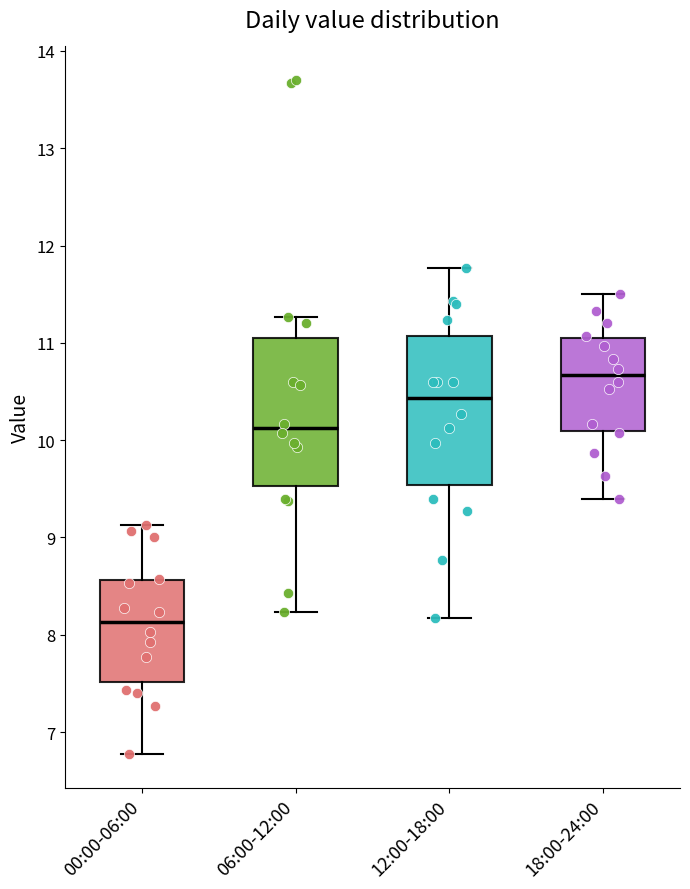

Which box's median line is the highest?

18:00-24:00